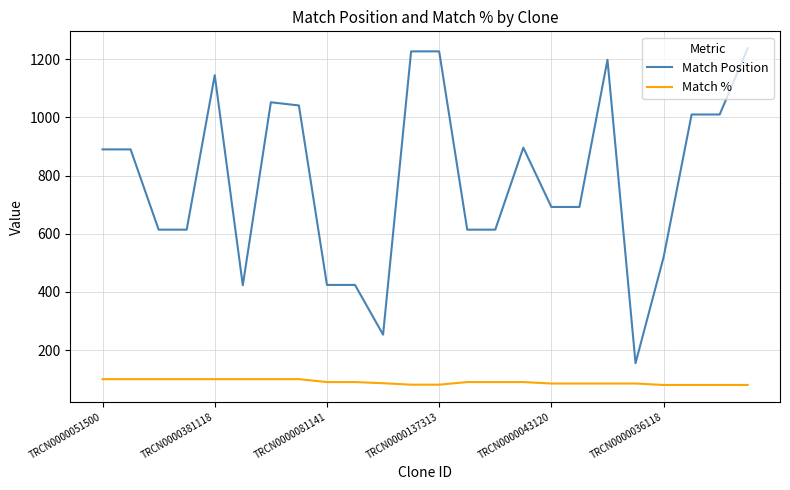

What is the difference between the maximum and minimum values in the Match Position series?

1083